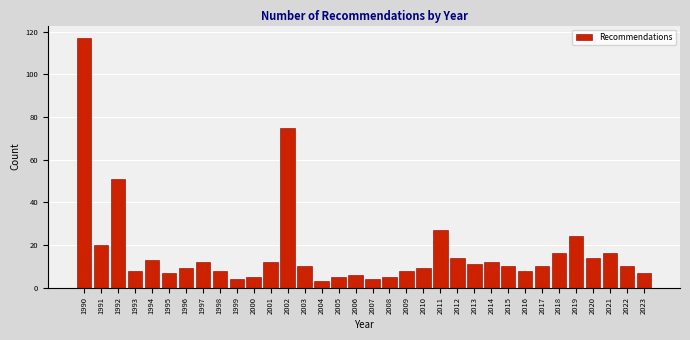

What is the minimum value shown in the chart?

3